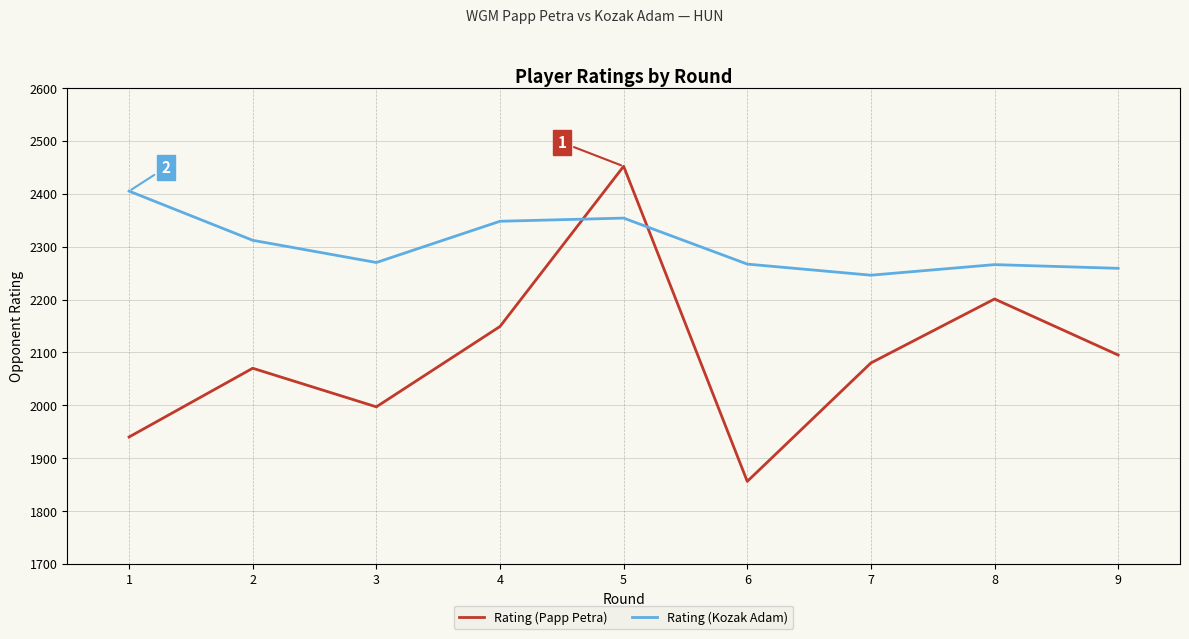

What is the approximate value of Rating (Kozak Adam) at 8, to the nearest 50?

2250